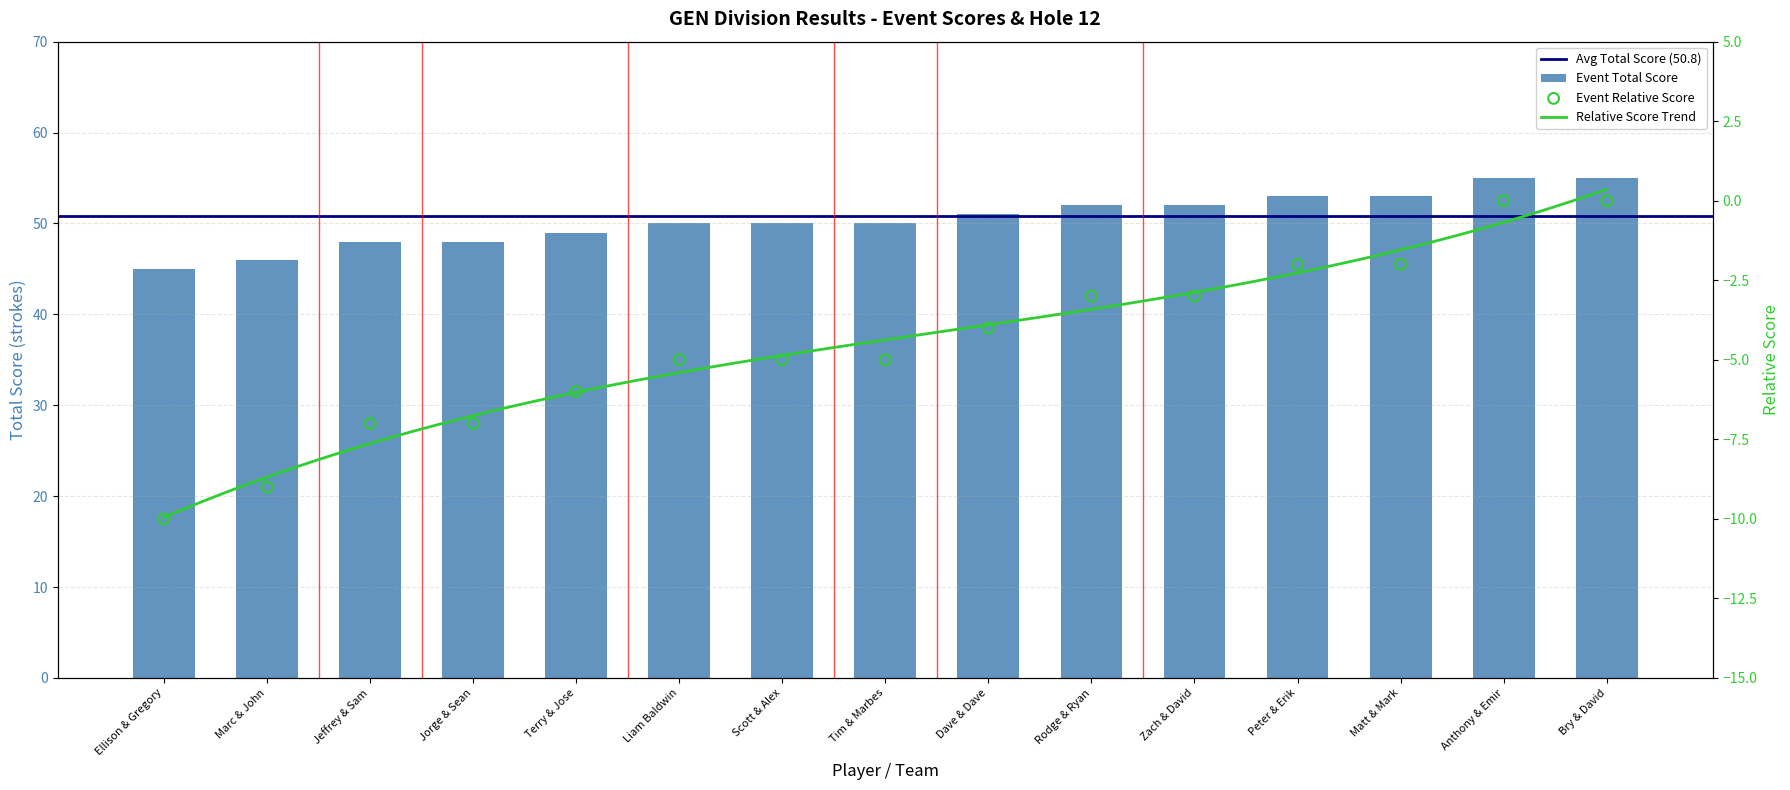

Is the value of event_relative_score at Zach & David greater than the value of event_total_score at Rodge & Ryan?

Yes